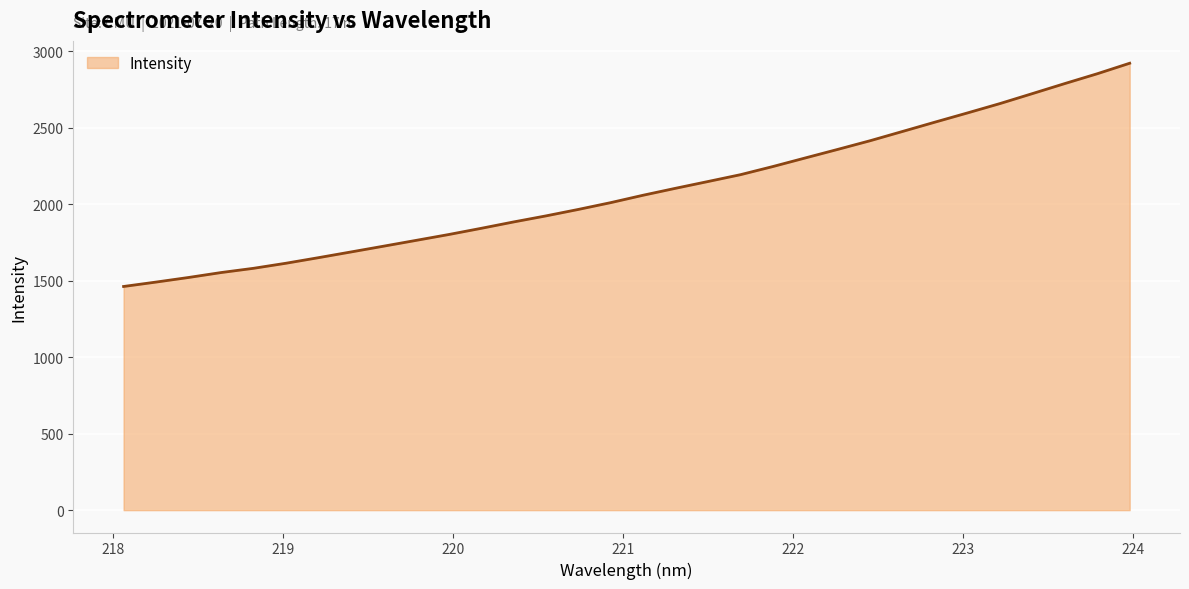

What is the maximum value shown in the chart?

2923.1